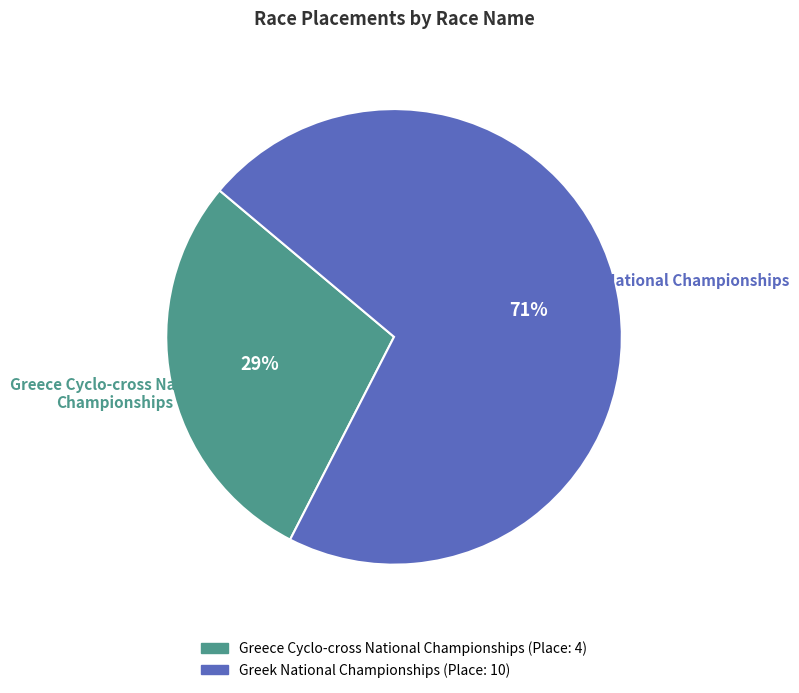

Between Greece Cyclo-cross National Championships and Greek National Championships, which is larger?

Greek National Championships